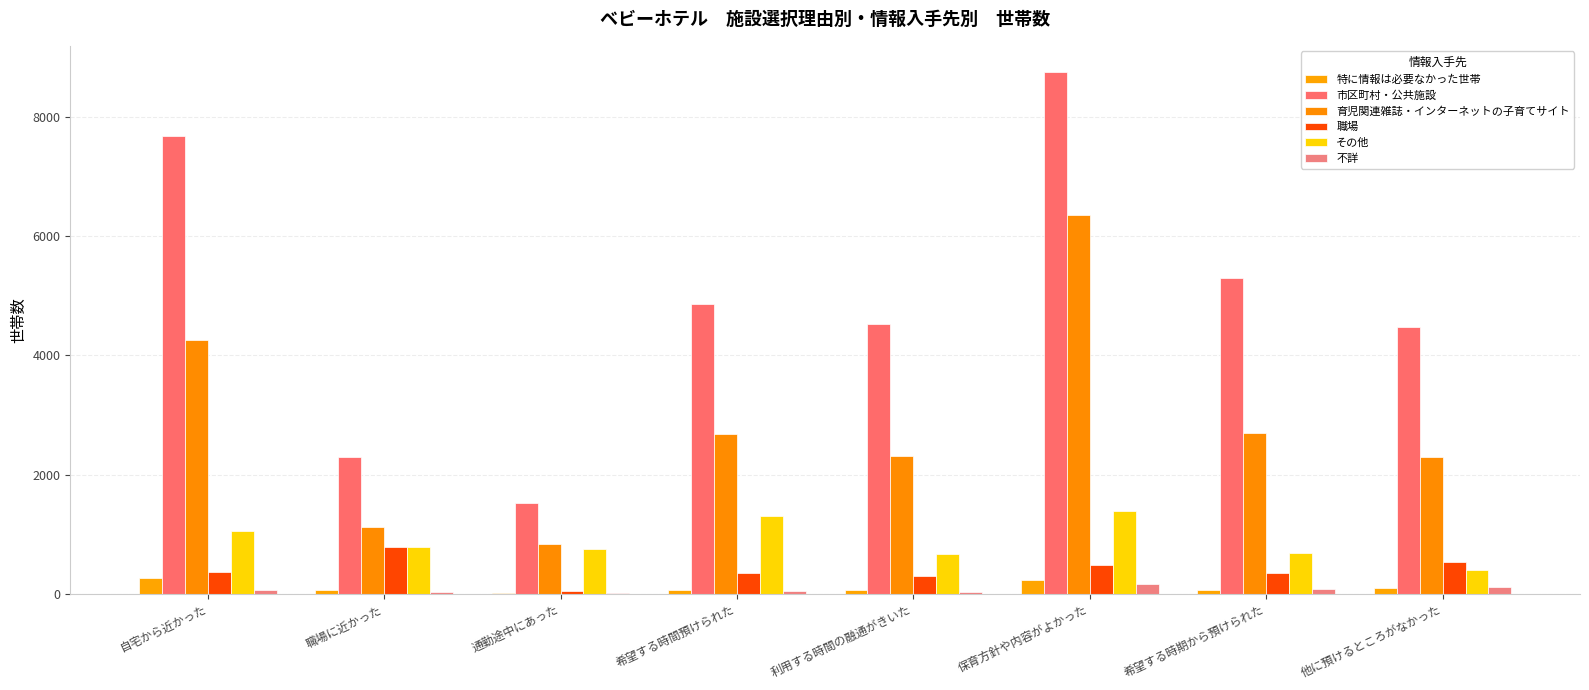

List the series in order of their peak value, highest first.

市区町村・公共施設, 育児関連雑誌・インターネットの子育てサイト, その他, 職場, 特に情報は必要なかった世帯, 不詳